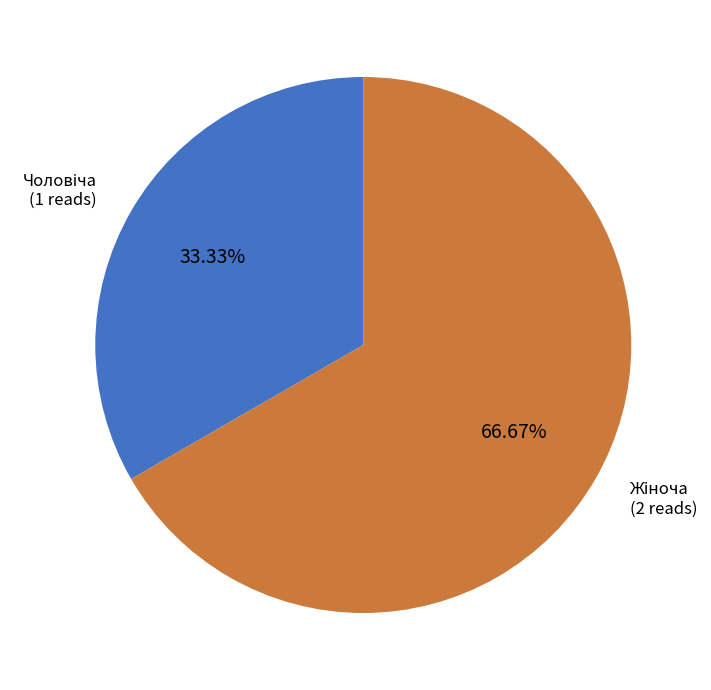

Is there a majority slice in this chart?

Yes